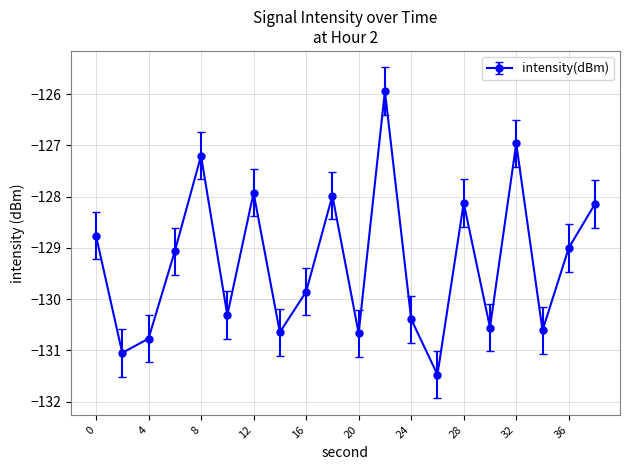

How many points are lower than both their immediate neighbors (excluding endpoints)?

7